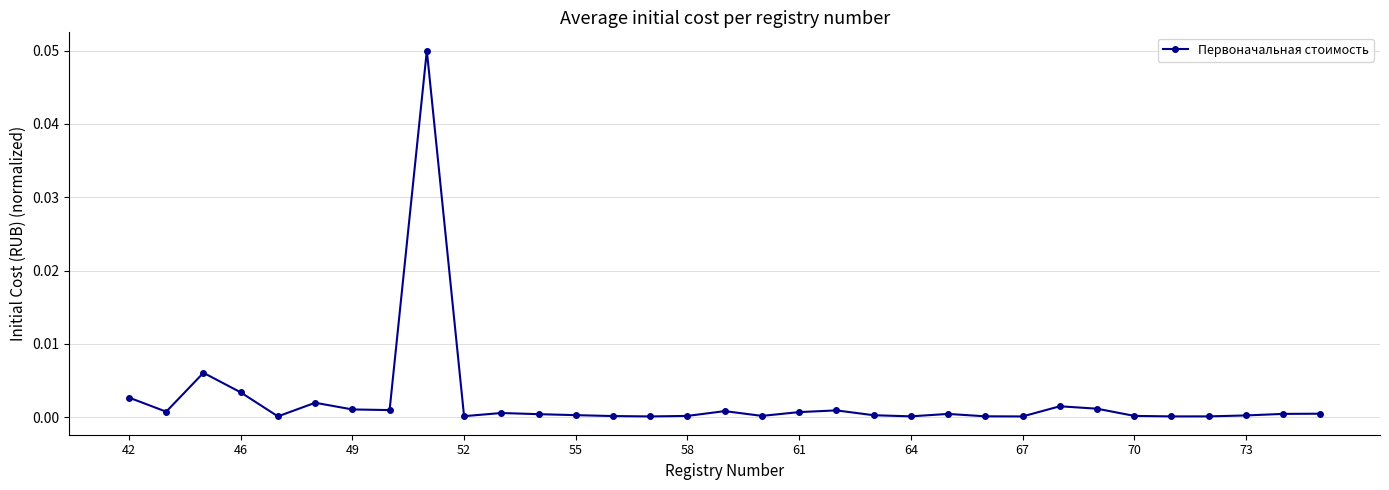

True or false: the data has more than 1 interior local peaks.

True